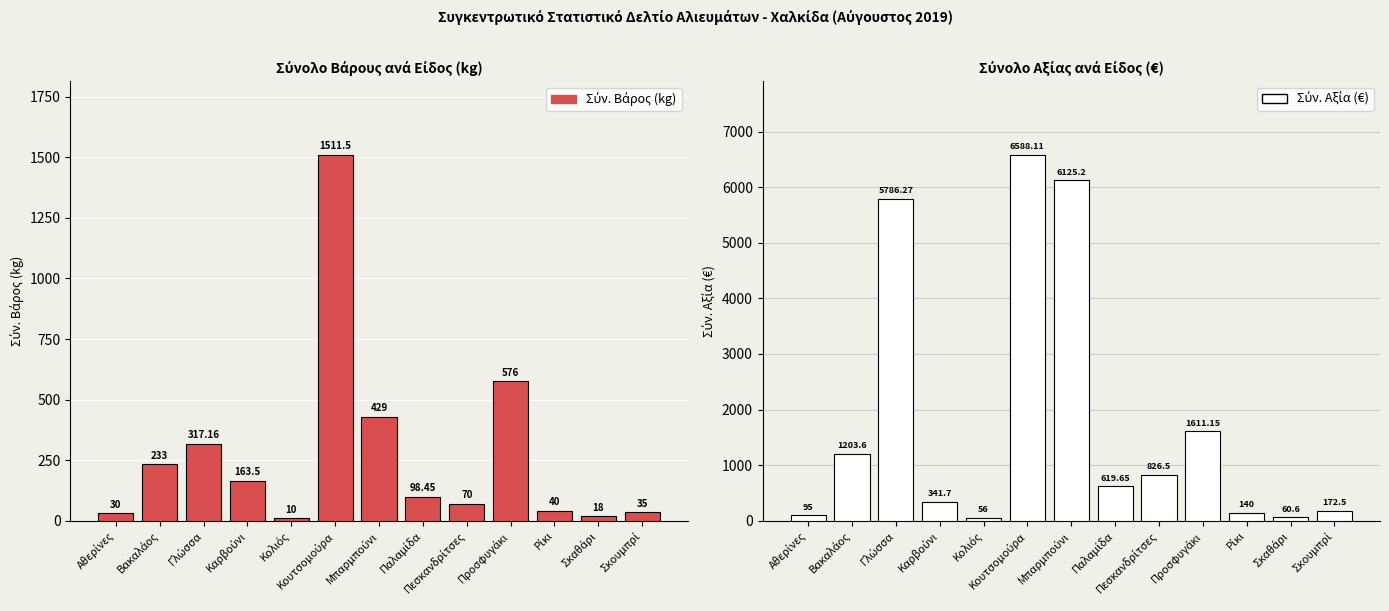

How many categories are shown in the chart?

13